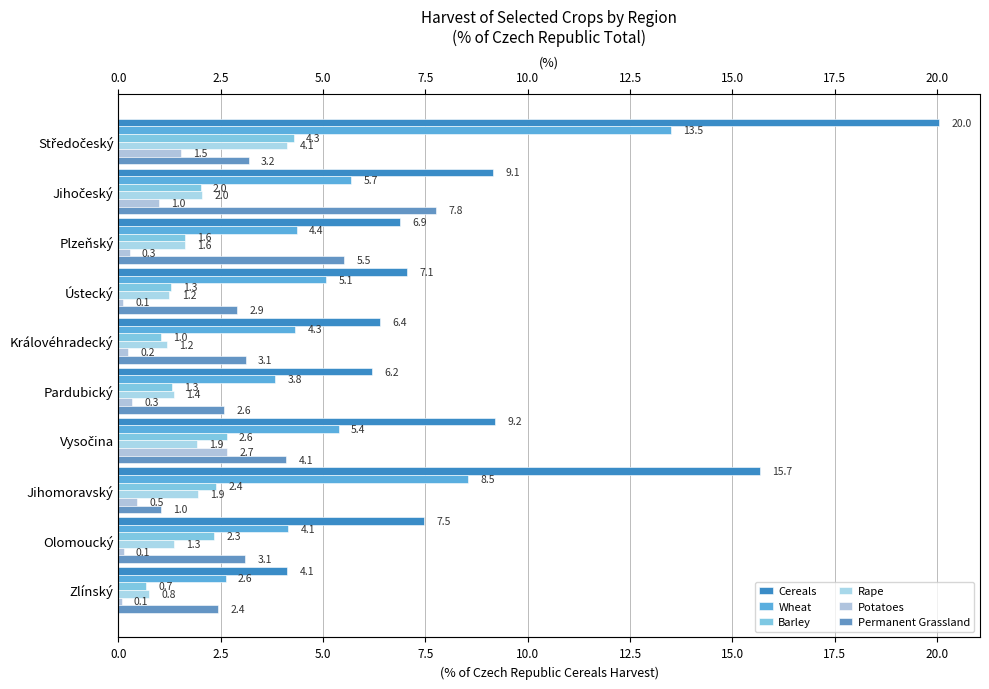

Which series changed the most between Ústecký and Jihomoravský?

Cereals